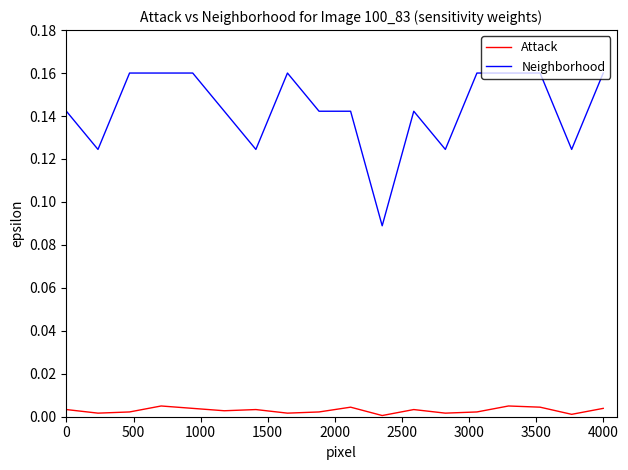

True or false: Neighborhood and Attack intersect in this chart.

False